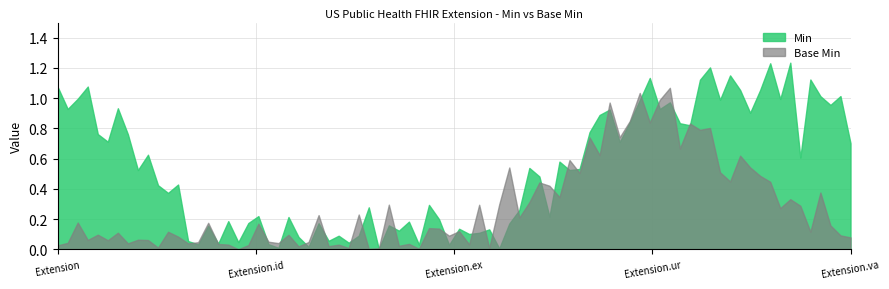

Does the chart display data point markers on the line(s)?

No